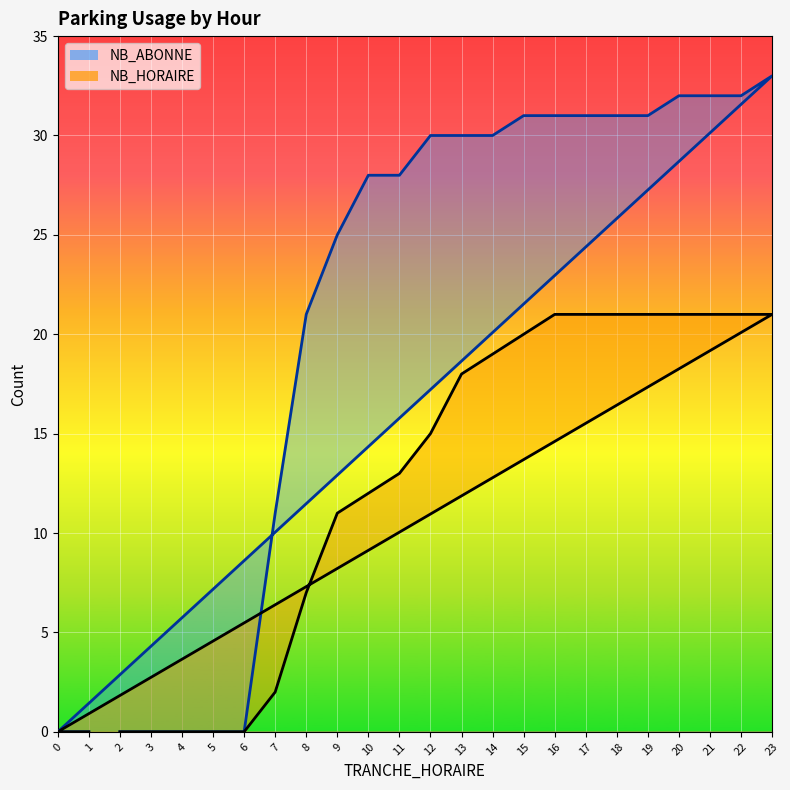

Where does the NB_HORAIRE line series first go above 15?

13